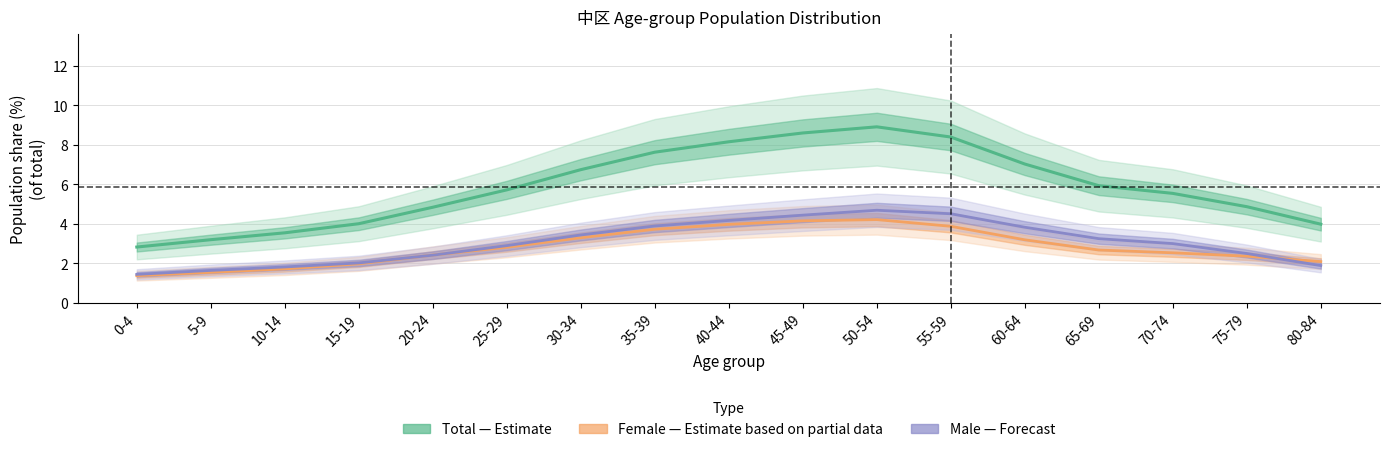

Which has a higher value, 30-34 or 20-24?

30-34